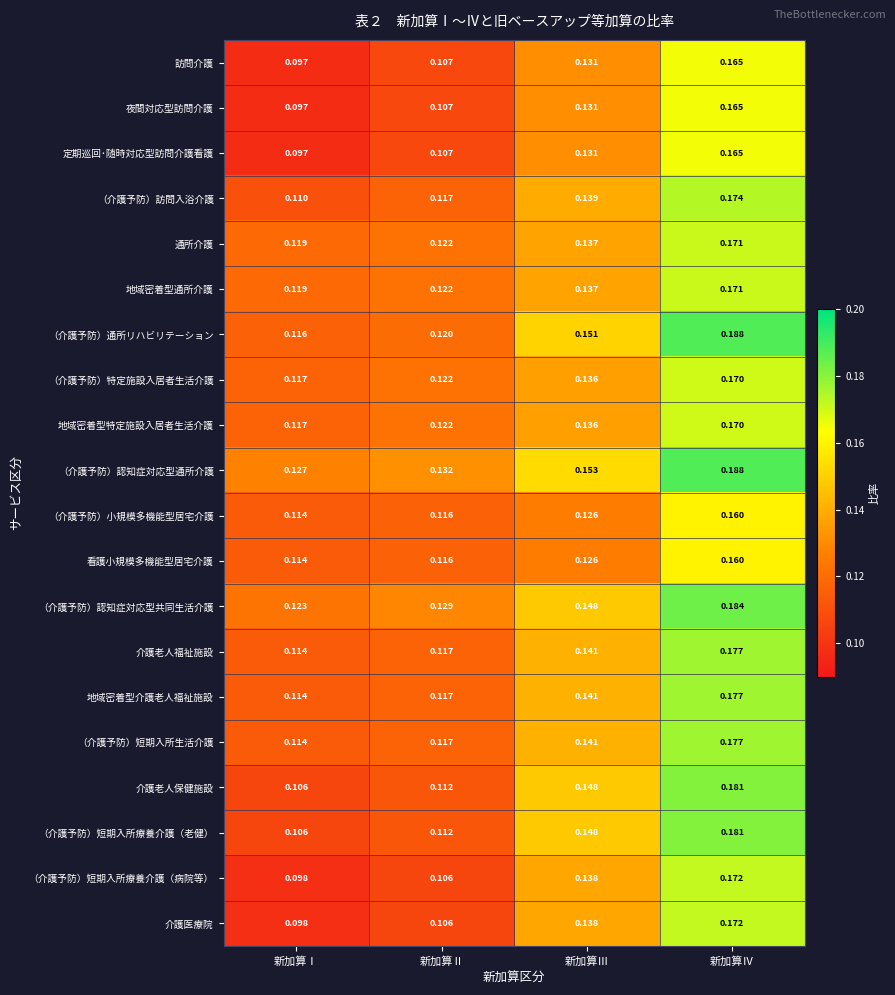

At which category does the chart reach its minimum across all series?

新加算Ⅰ